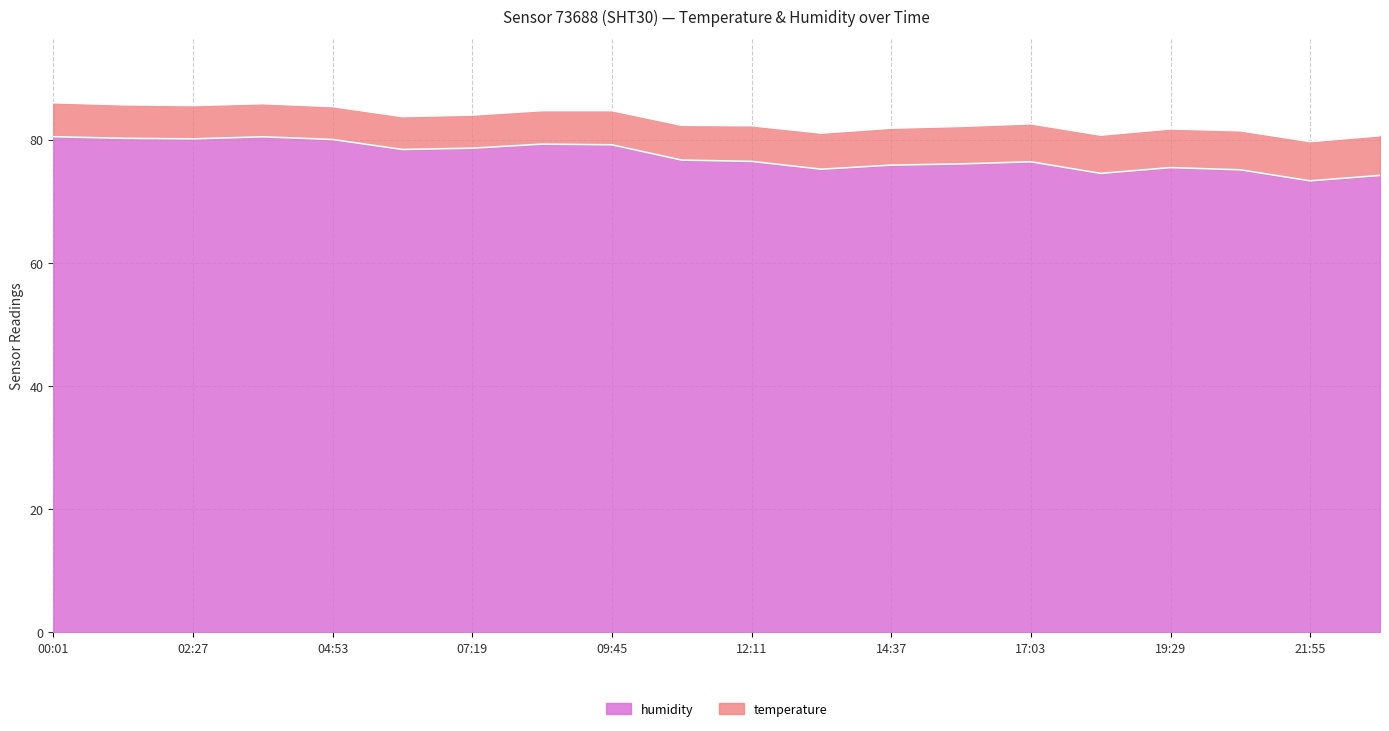

The value at 02:27 is 117.7. True or false?

False